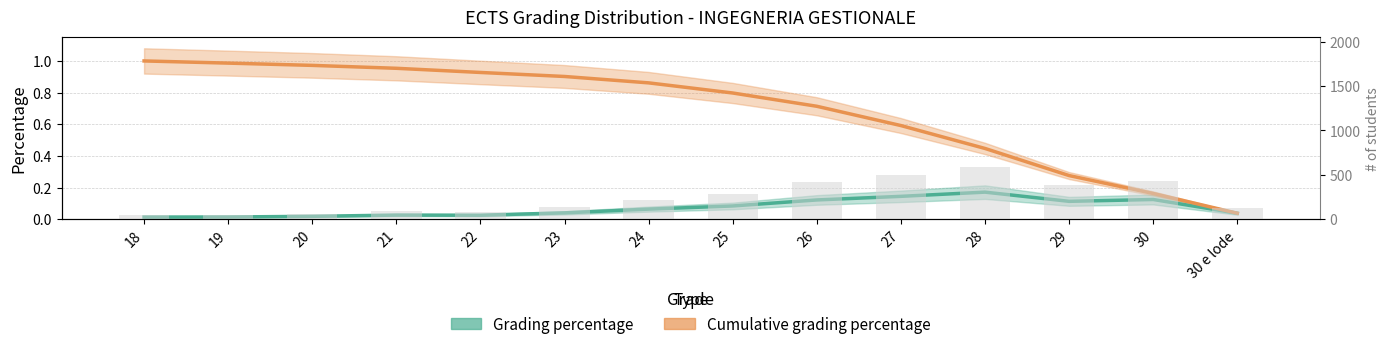

Rank the categories by Grading percentage value from lowest to highest.

18, 19, 20, 22, 21, 30 e lode, 23, 24, 25, 29, 26, 30, 27, 28